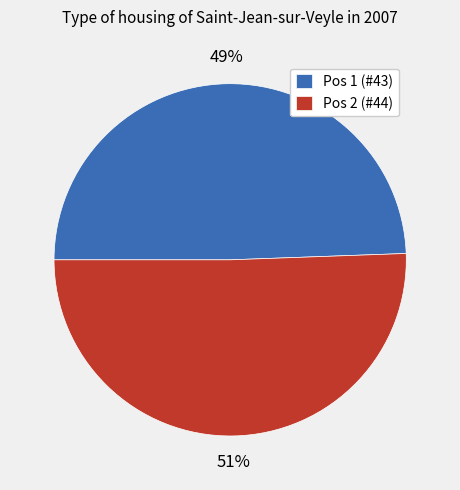

To the nearest percent, what is the combined percentage of Pos 1 (#43) and Pos 2 (#44)?

100%